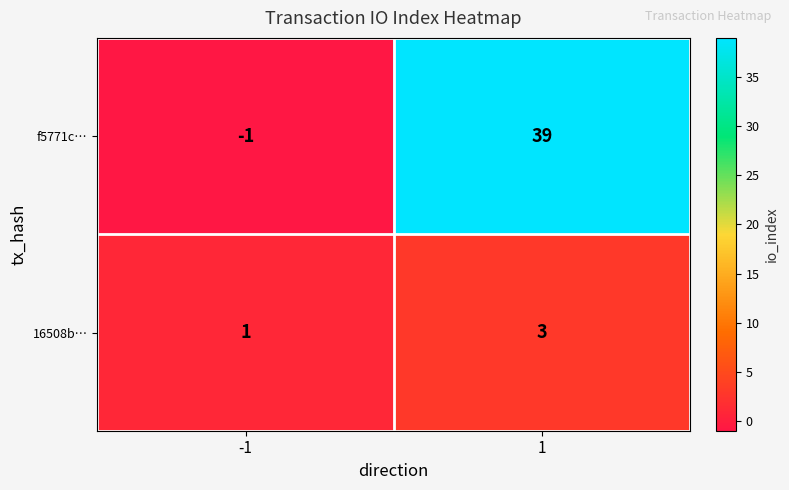

Reading right to left, list all the values displayed in this chart.

f5771c…: 1=39	-1=-1
16508b…: 1=3	-1=1